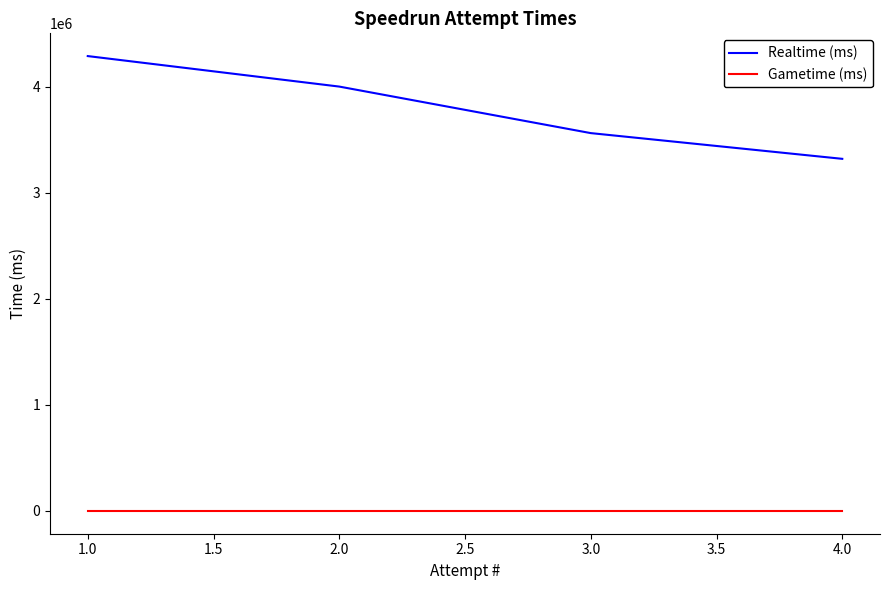

What is the difference between the highest and lowest values at 4.0?

3321539